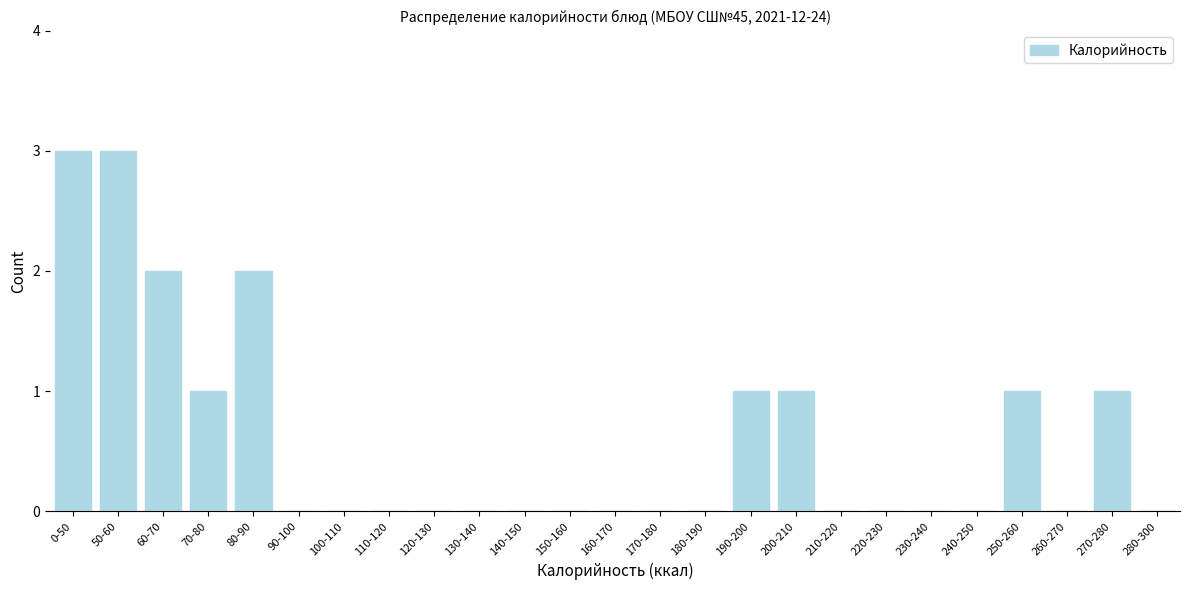

Reading left to right, transcribe all the data shown in this chart.

0-50=3	50-60=3	60-70=2	70-80=1	80-90=2	90-100=0	100-110=0	110-120=0	120-130=0	130-140=0	140-150=0	150-160=0	160-170=0	170-180=0	180-190=0	190-200=1	200-210=1	210-220=0	220-230=0	230-240=0	240-250=0	250-260=1	260-270=0	270-280=1	280-300=0